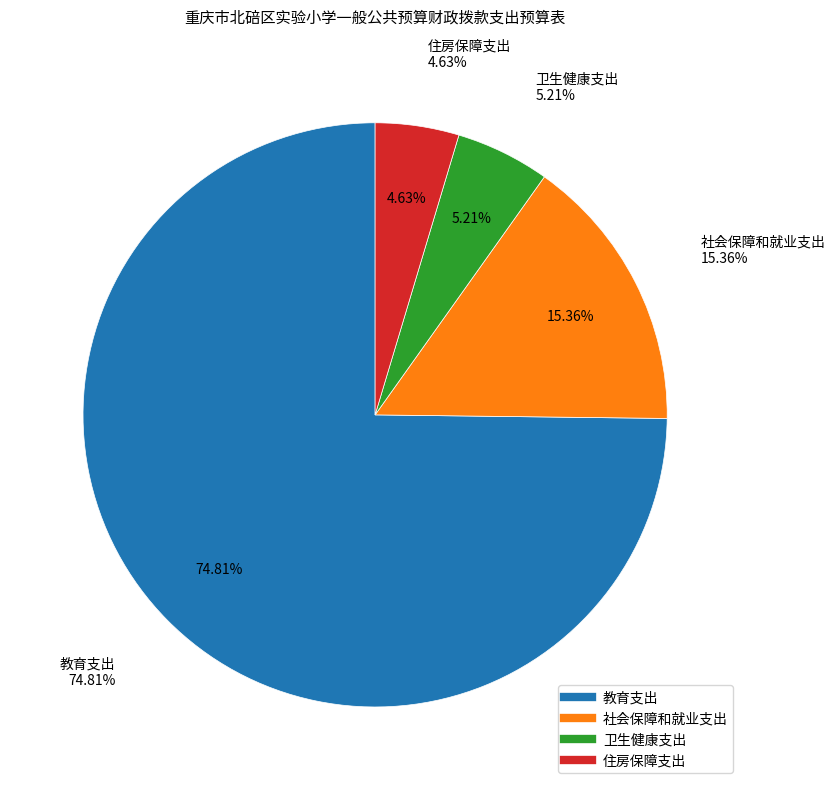

Which slice represents more than half of the pie?

教育支出